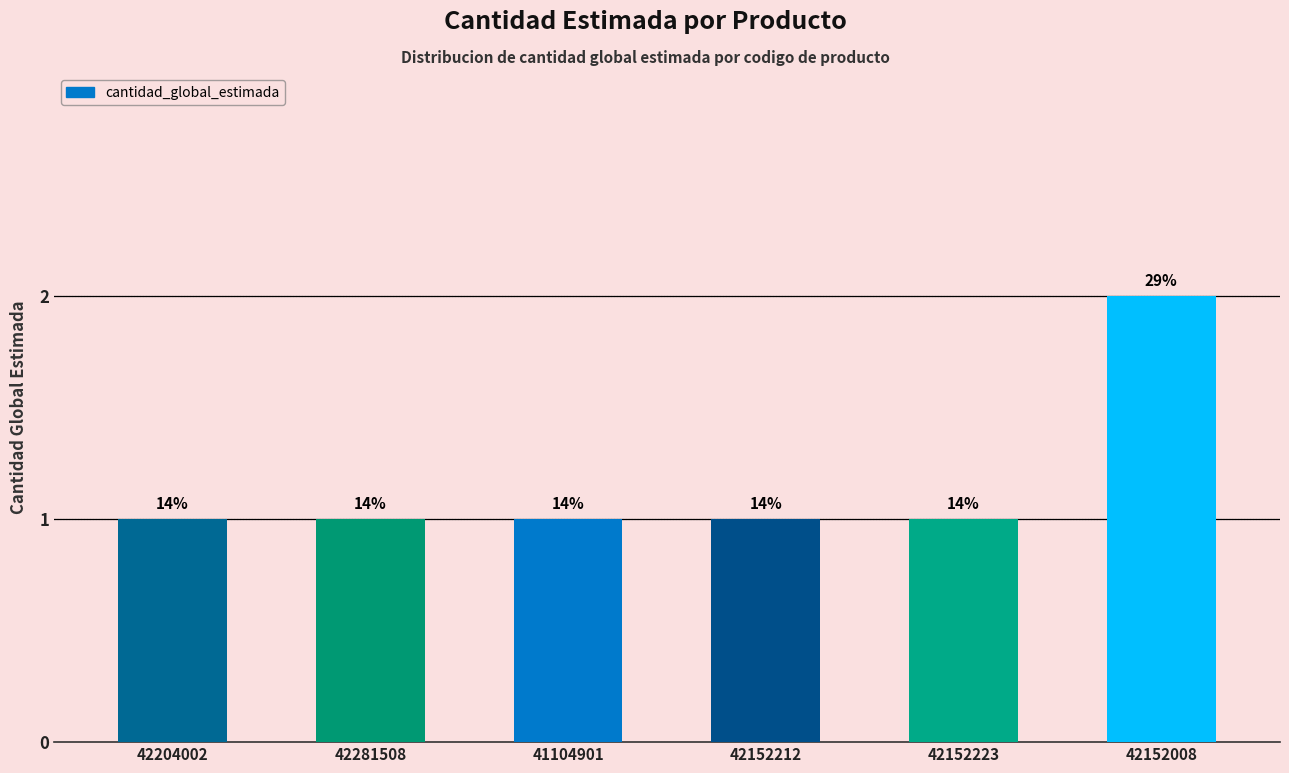

Rank the categories by value from highest to lowest.

42152008, 42204002, 42281508, 41104901, 42152212, 42152223